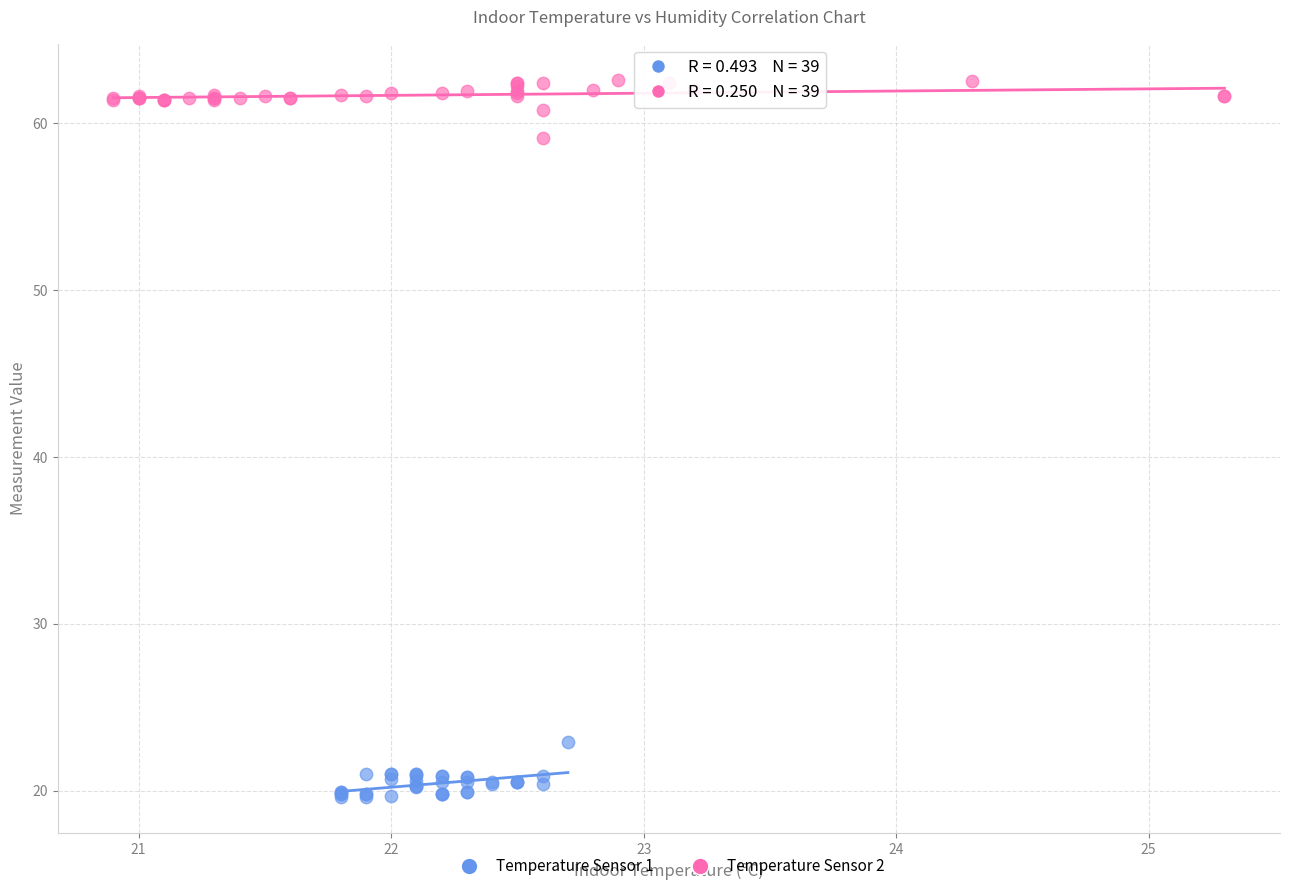

Which series contains the highest Y value?

Temperature Sensor 2